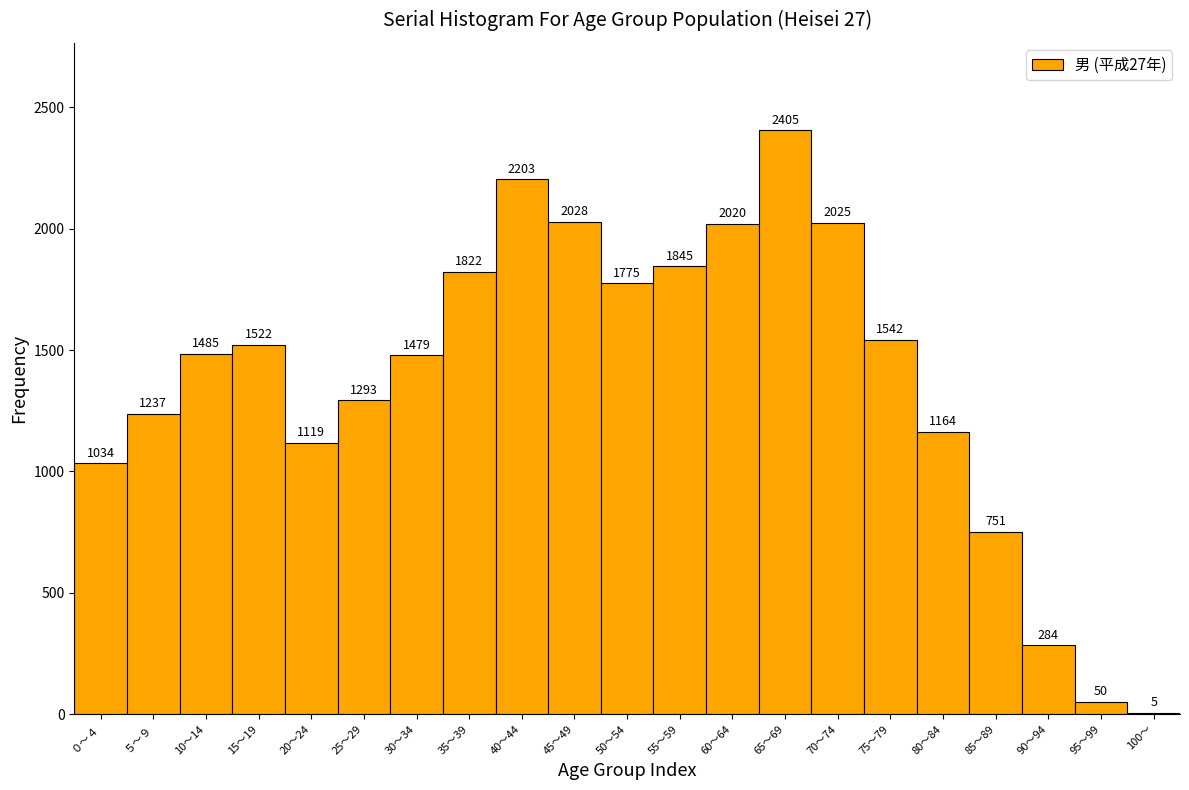

Reading left to right, what are all the values shown in this chart?

０～４=1034	５～９=1237	10～14=1485	15～19=1522	20～24=1119	25～29=1293	30～34=1479	35～39=1822	40～44=2203	45～49=2028	50～54=1775	55～59=1845	60～64=2020	65～69=2405	70～74=2025	75～79=1542	80～84=1164	85～89=751	90～94=284	95～99=50	100～=5